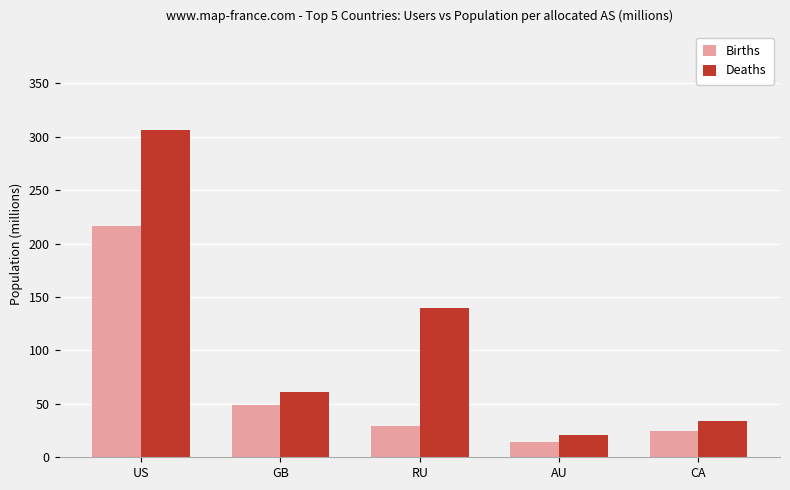

At AU, list the series in order from largest to smallest.

Deaths, Births